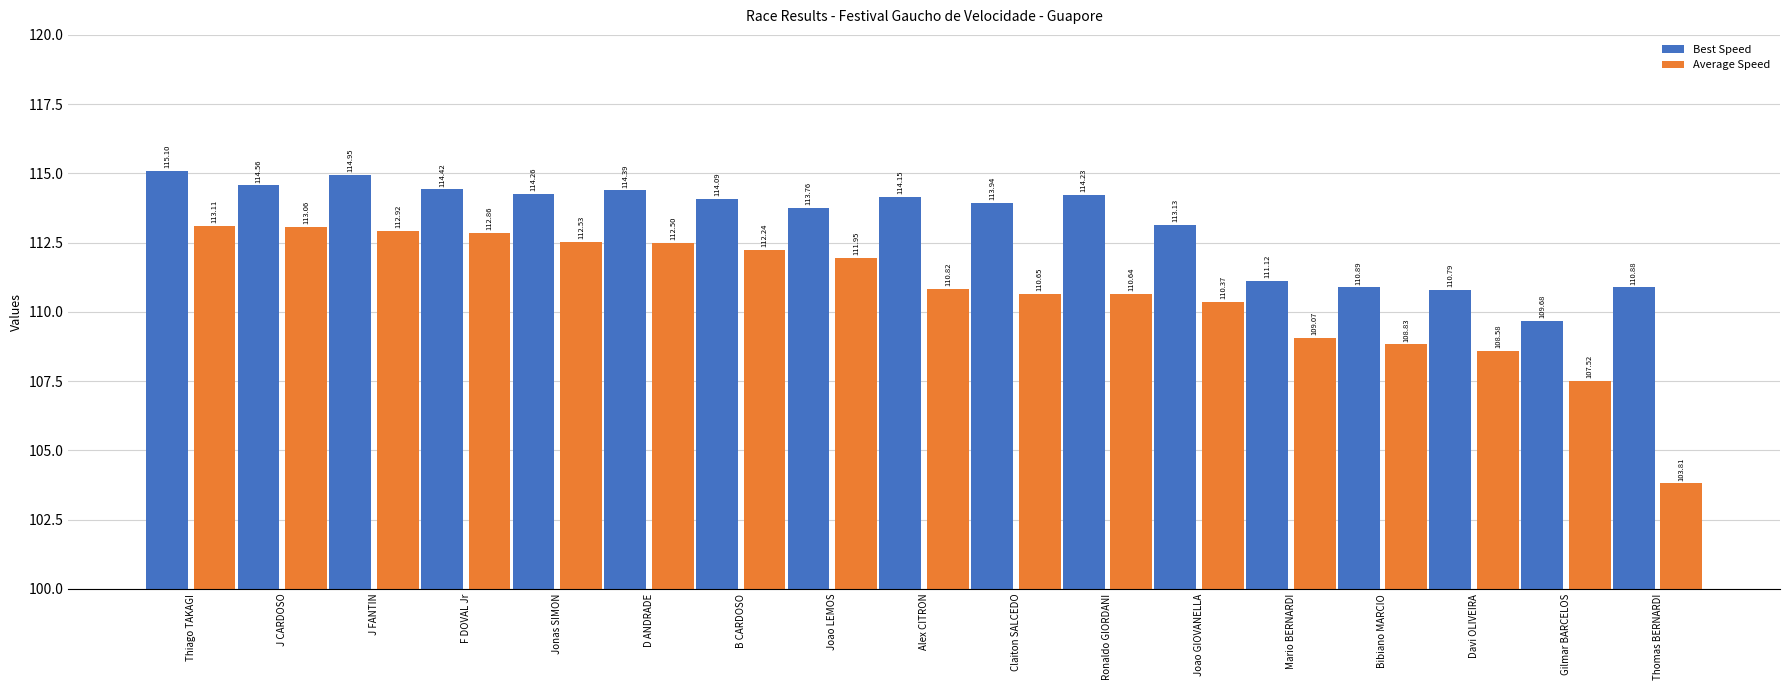

How many distinct data groups are displayed?

2